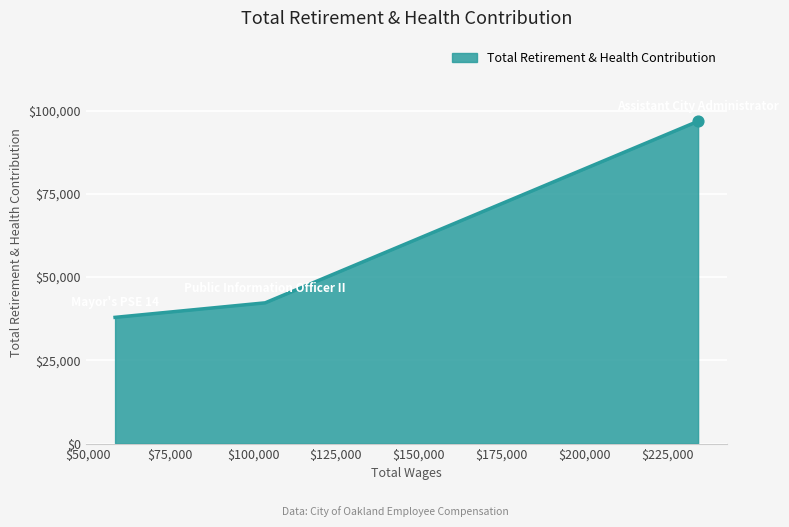

What is the difference between the maximum and minimum values?

58890